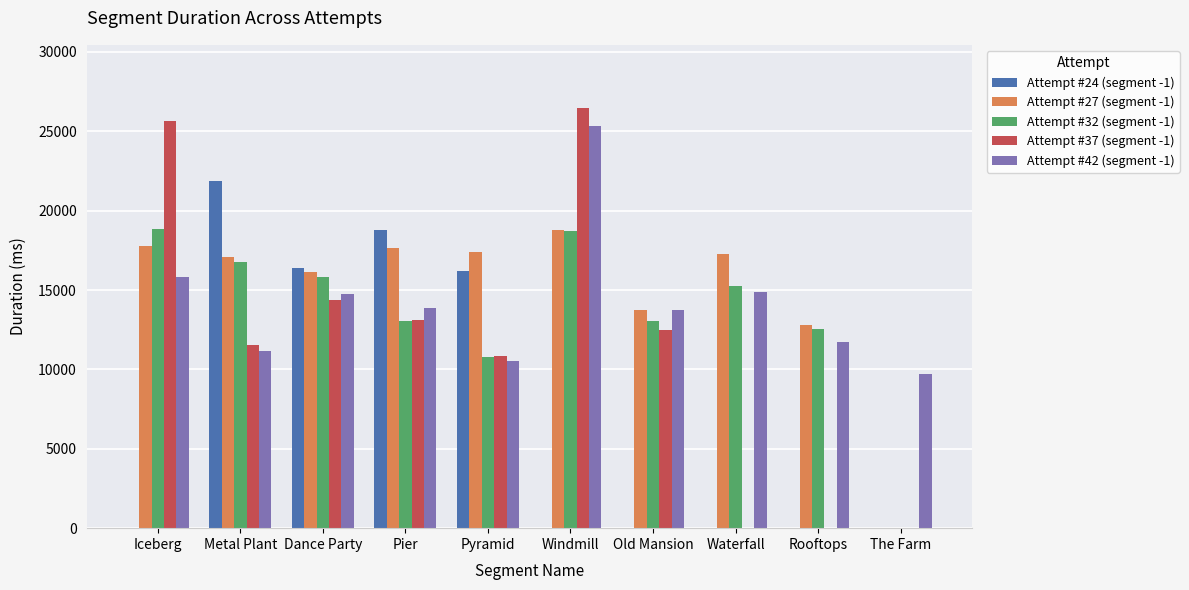

True or false: Attempt #37 (segment -1) has a value of 24846 at Dance Party.

False